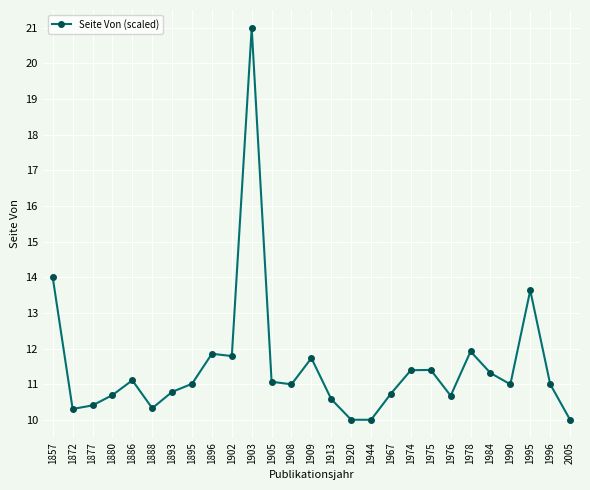

Approximately how many times larger is the value at 1908 compared to 1872?

1.1